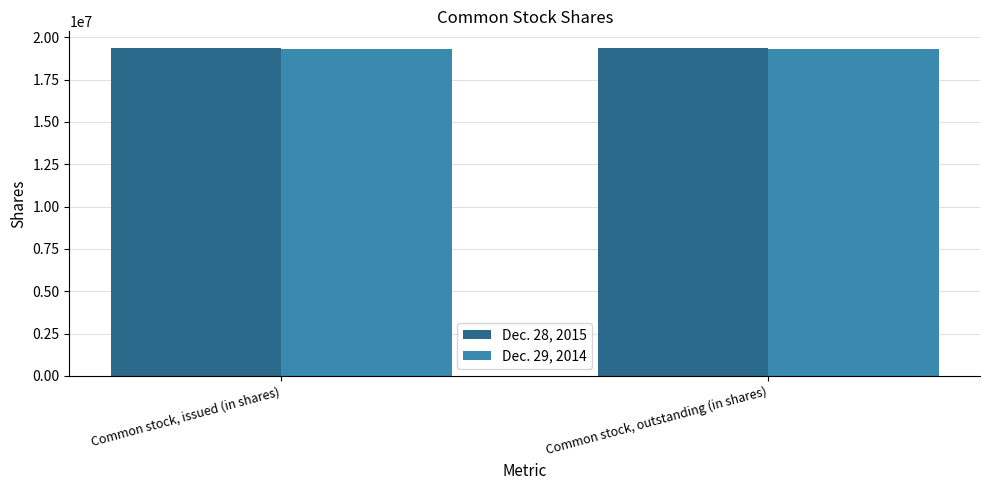

What is the value of the Dec. 28, 2015 bar at the 2nd from the left?

19385645